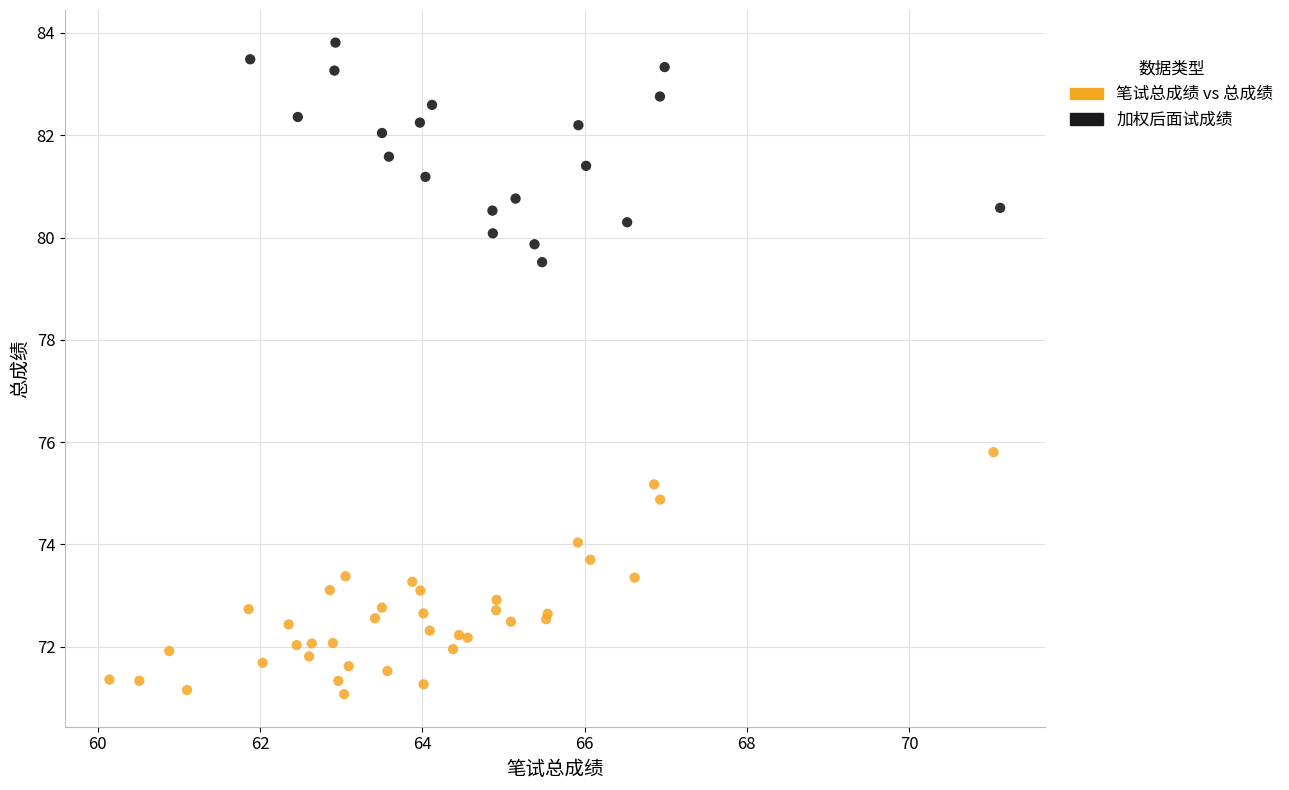

Which series contains the lowest Y value?

笔试总成绩 vs 总成绩